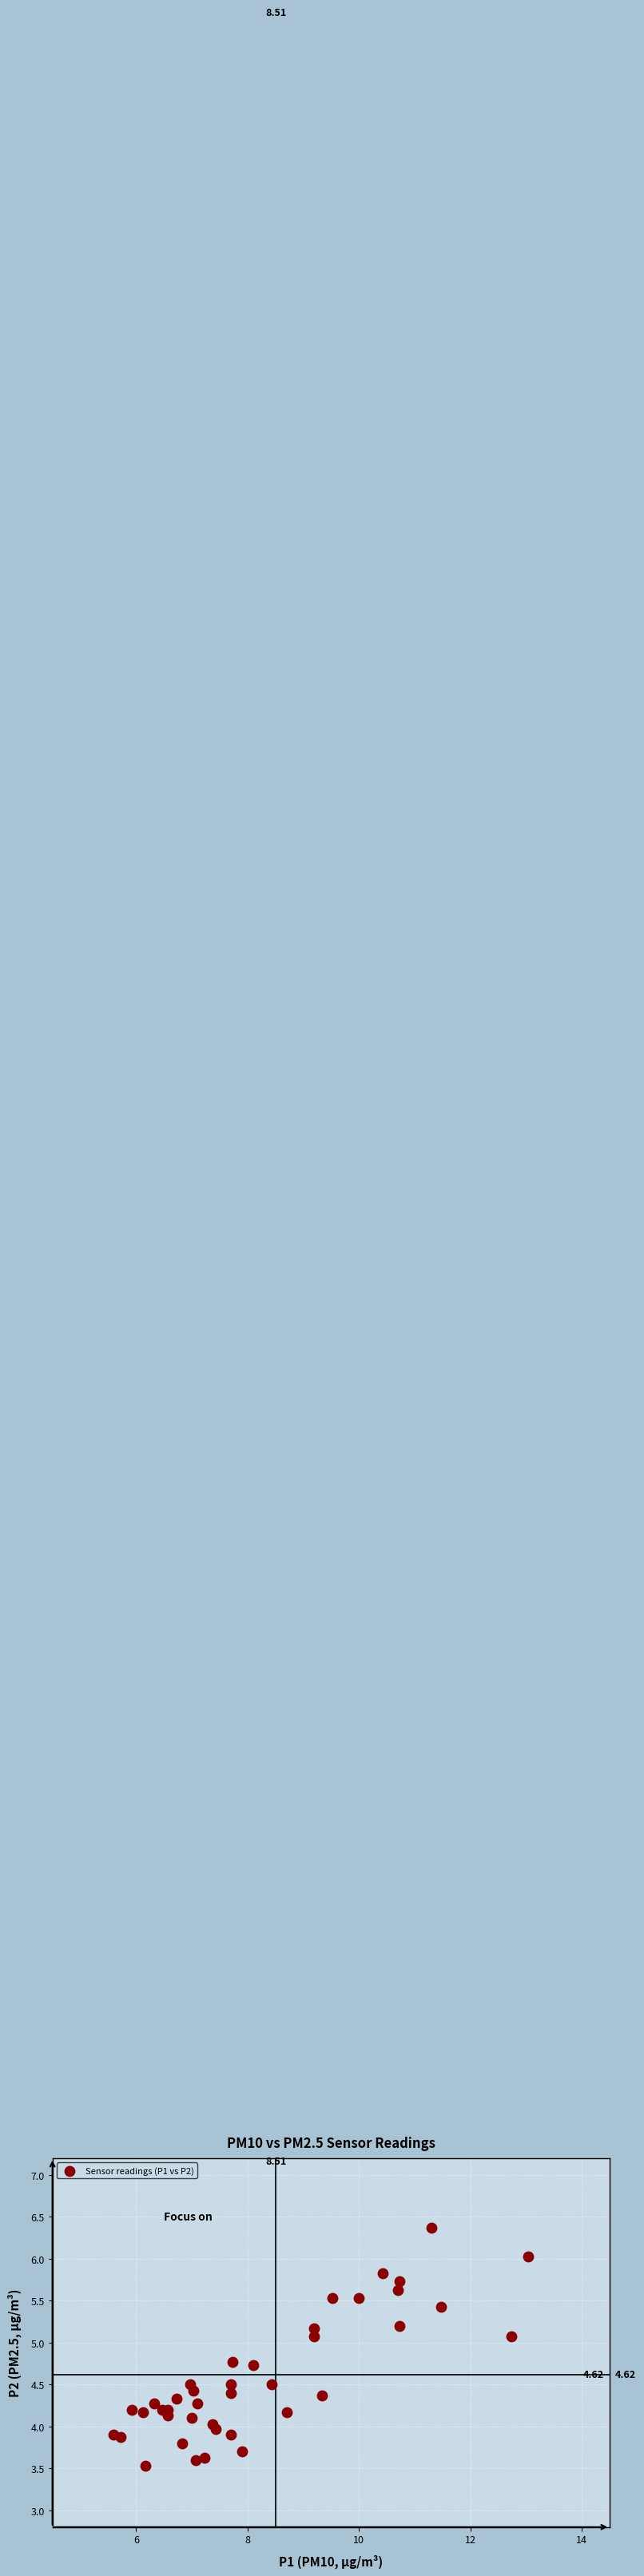

What is the range of X values (max minus min)?

7.4